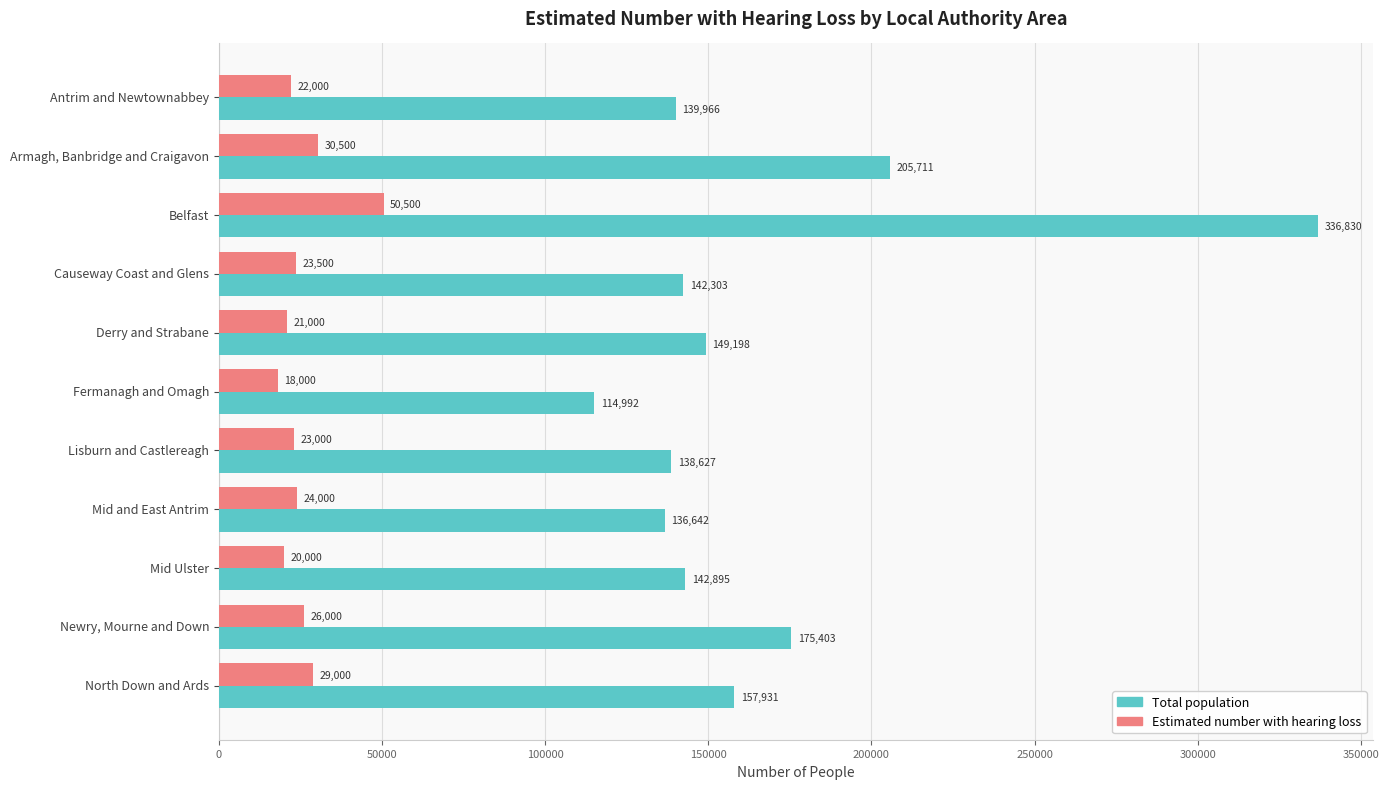

Where is Estimated number with hearing loss nearest to the value 34250?

Armagh, Banbridge and Craigavon